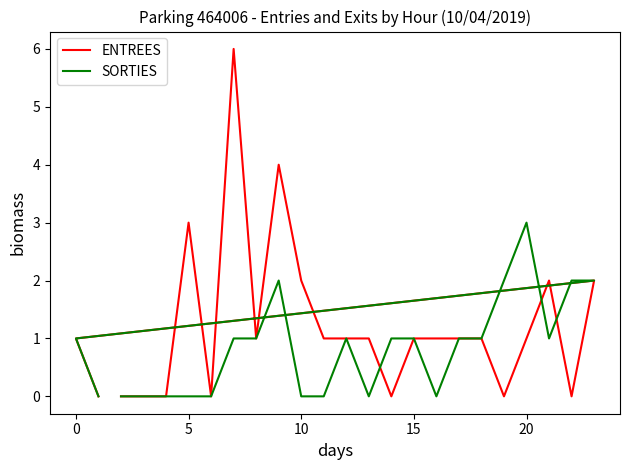

What is the label of the 9th point from the right?

15